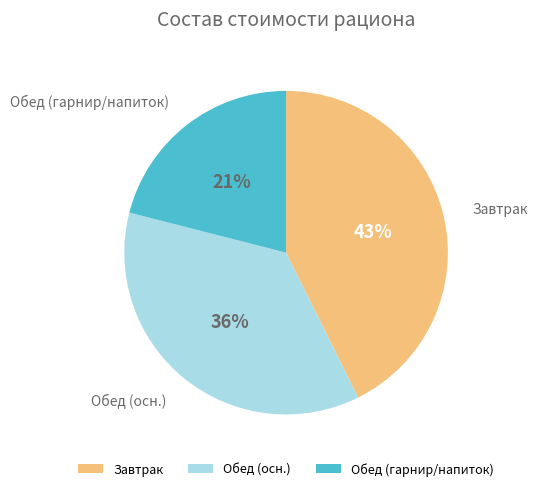

Which has a higher value, Обед (осн.) or Обед (гарнир/напиток)?

Обед (осн.)